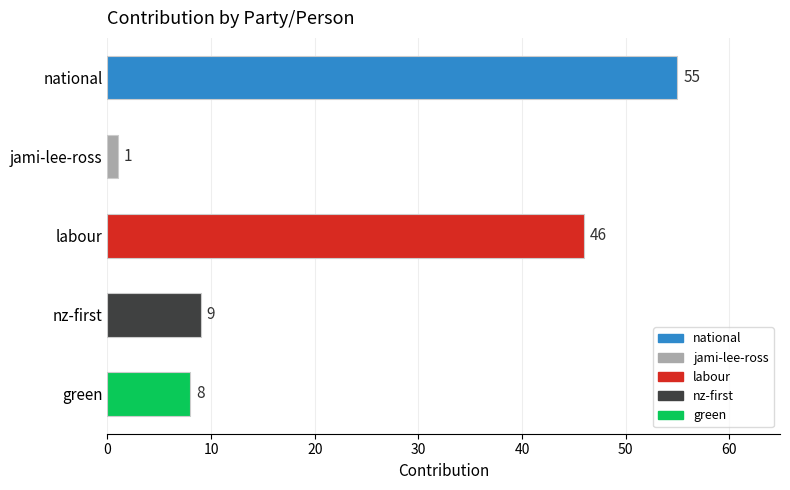

What is the average value?

24